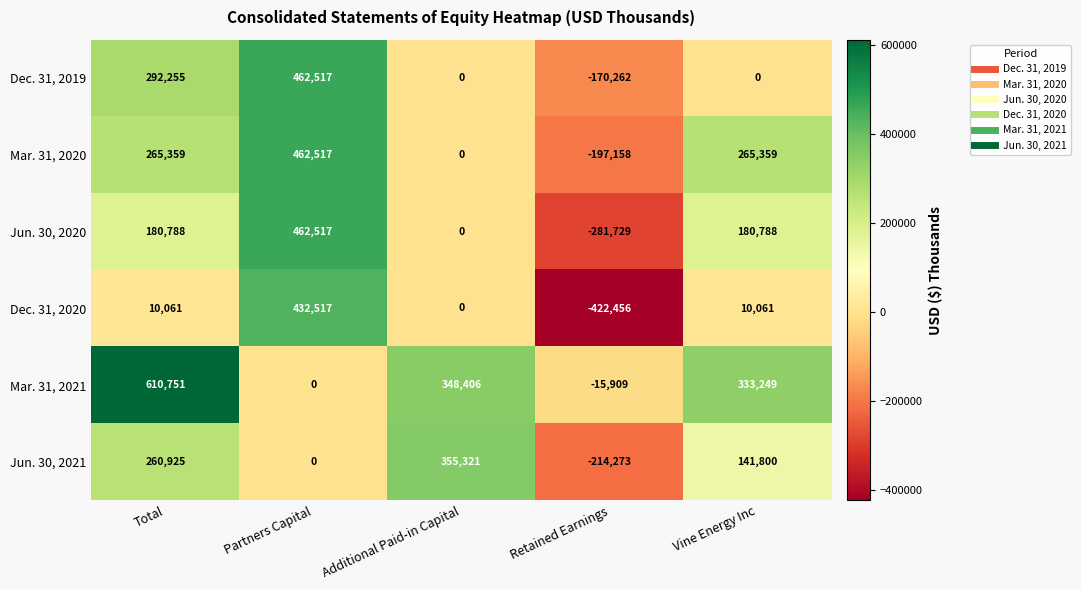

What is the spread (max minus min) of values at Vine Energy Inc?

333249